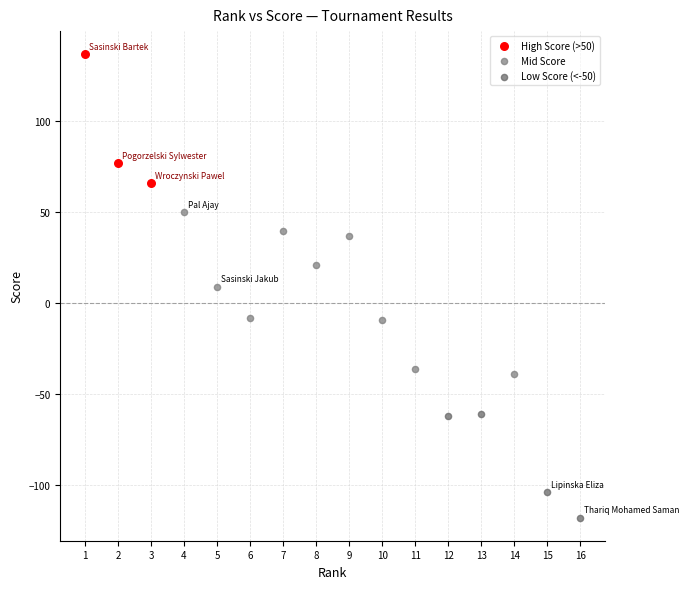

What are all the series names shown in the legend?

High Score (>50), Mid Score, Low Score (<-50)